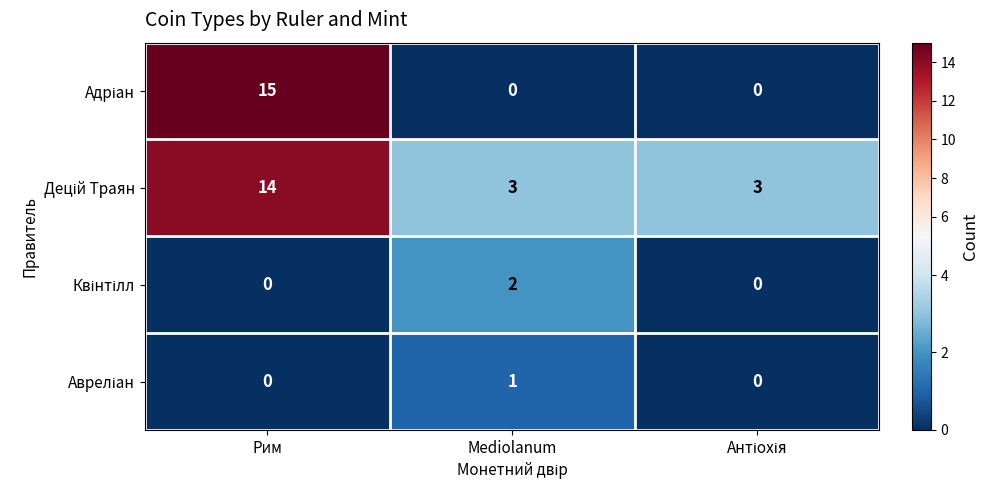

What is the difference between the highest and lowest values at Mediolanum?

3